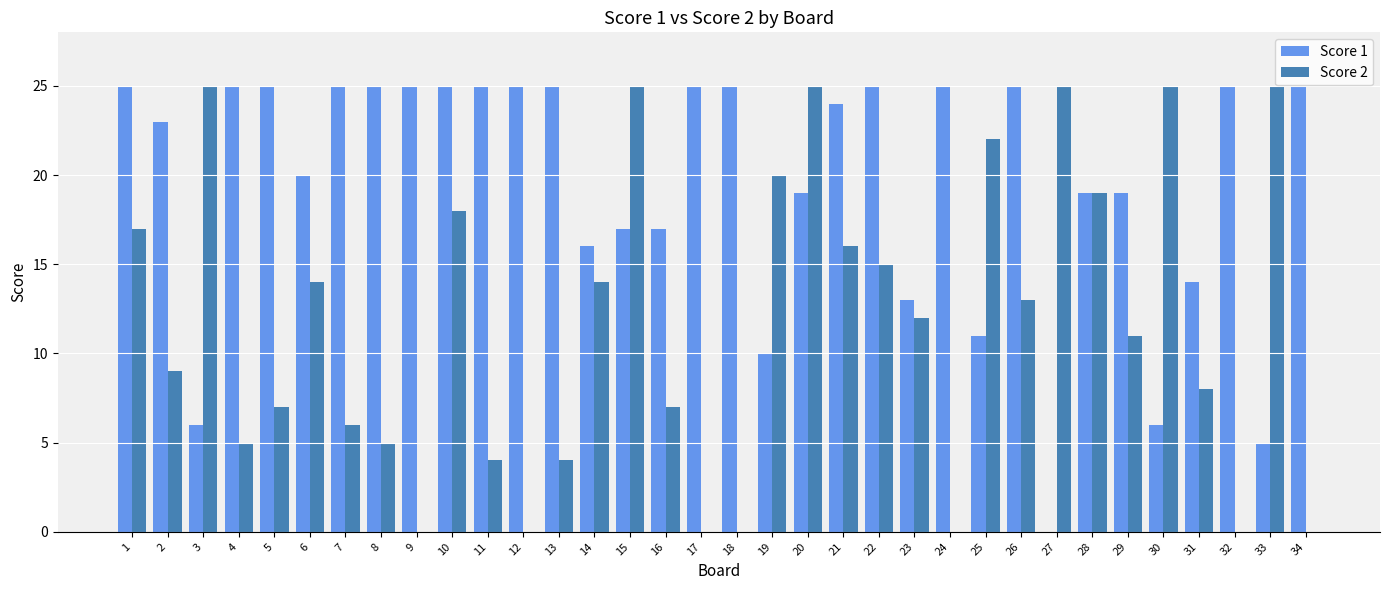

What value does the Score 2 series have at 30?

25